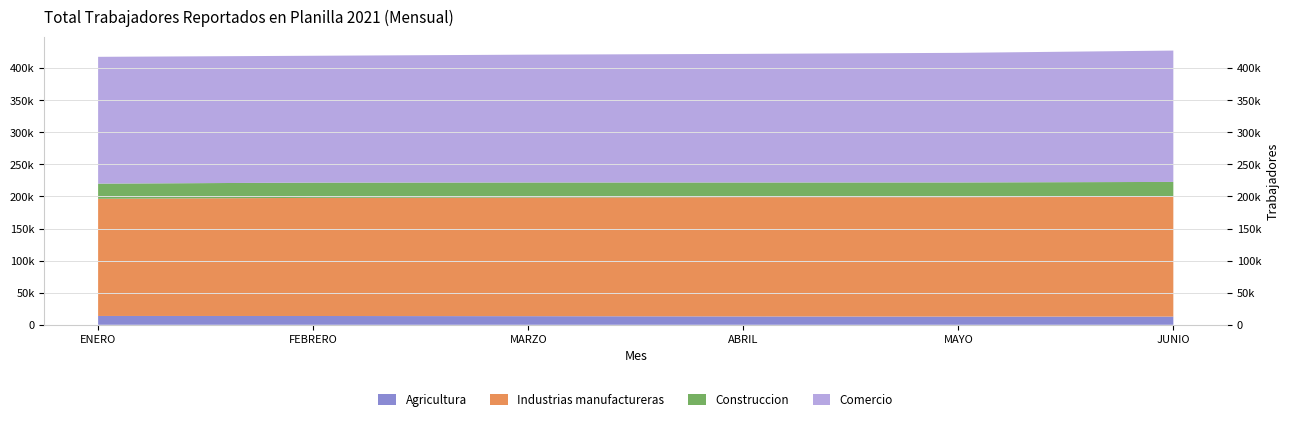

Reading right to left, what are all the values shown in this chart?

Agricultura: 12786	12771	13000	13425	13674	13731
Industrias manufactureras: 186751	186064	185983	184938	184165	182722
Construccion: 23181	23102	22864	23477	23806	23637
Comercio: 204809	202035	200515	199316	197773	197678